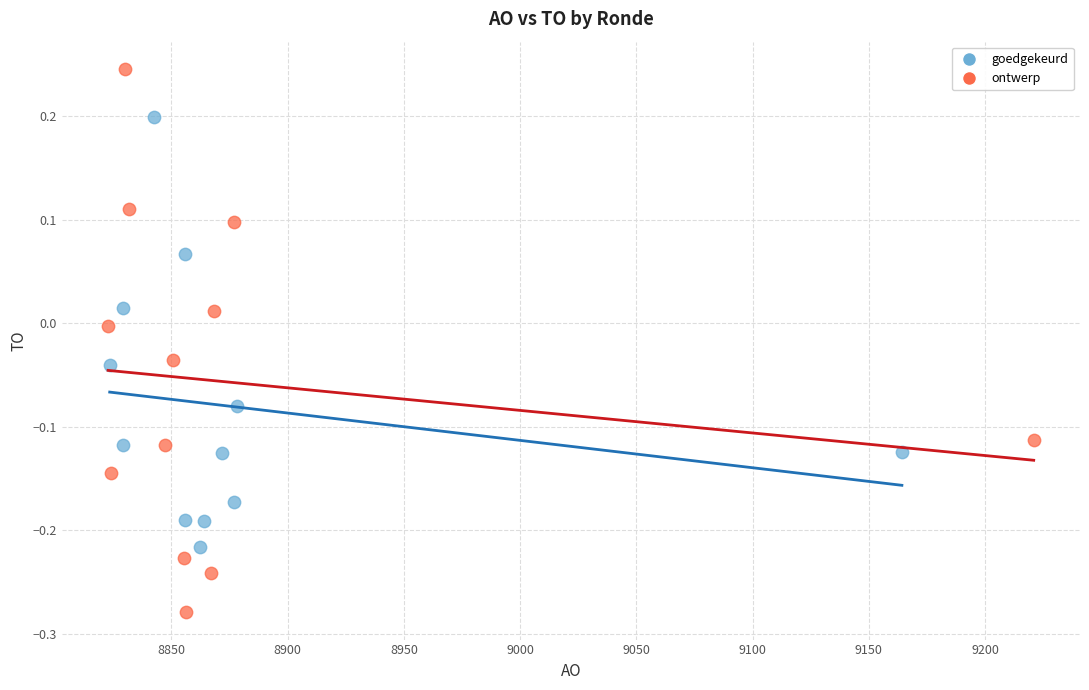

What are all the series names shown in the legend?

goedgekeurd, ontwerp